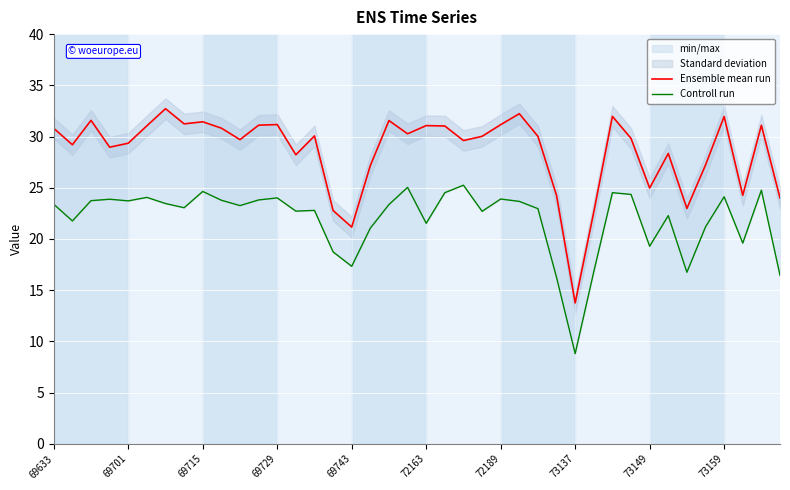

List the series in order of their peak value, highest first.

Ensemble mean run, Controll run